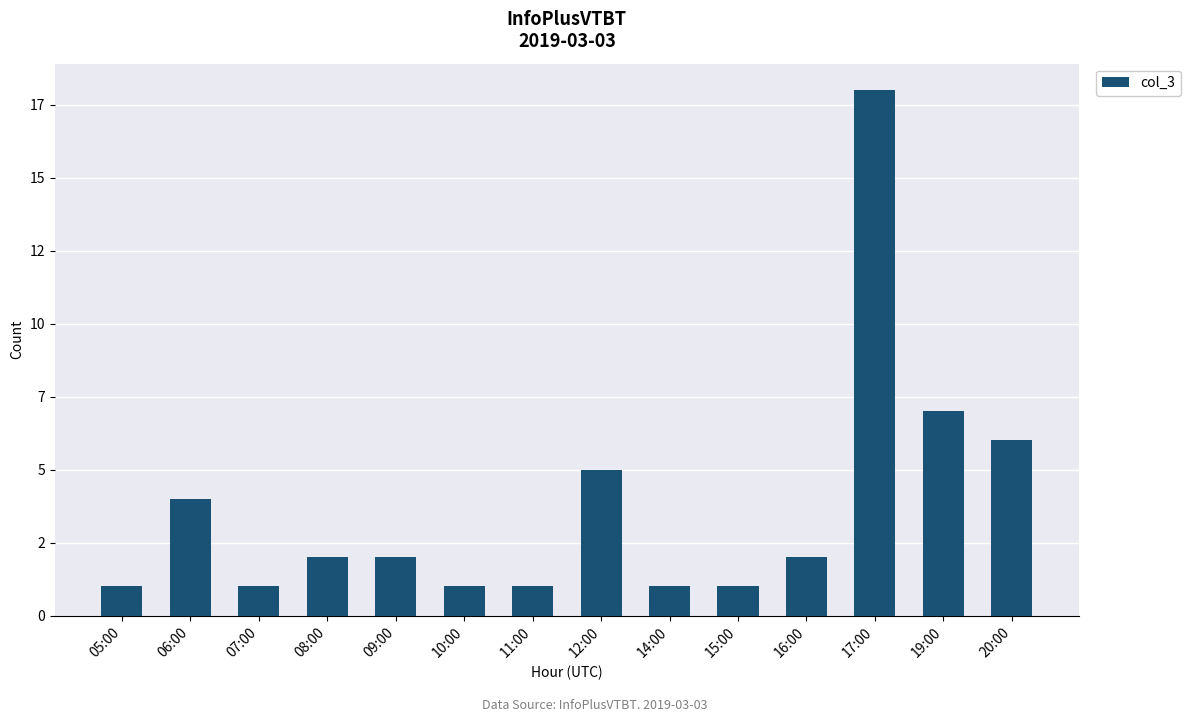

What is the average value?

4